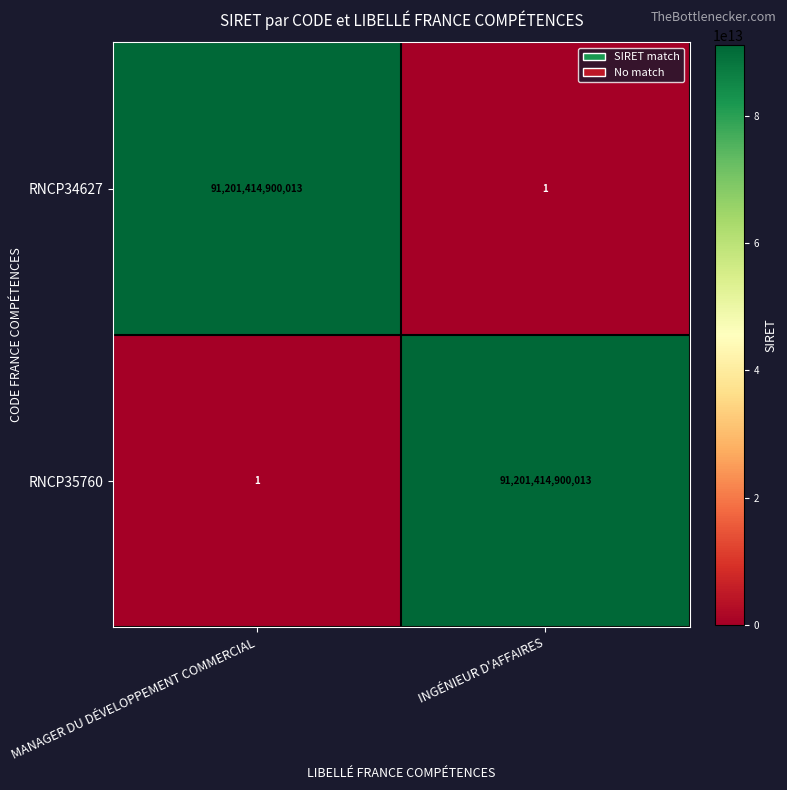

How many values in the RNCP34627 series are below 91201414900013?

1